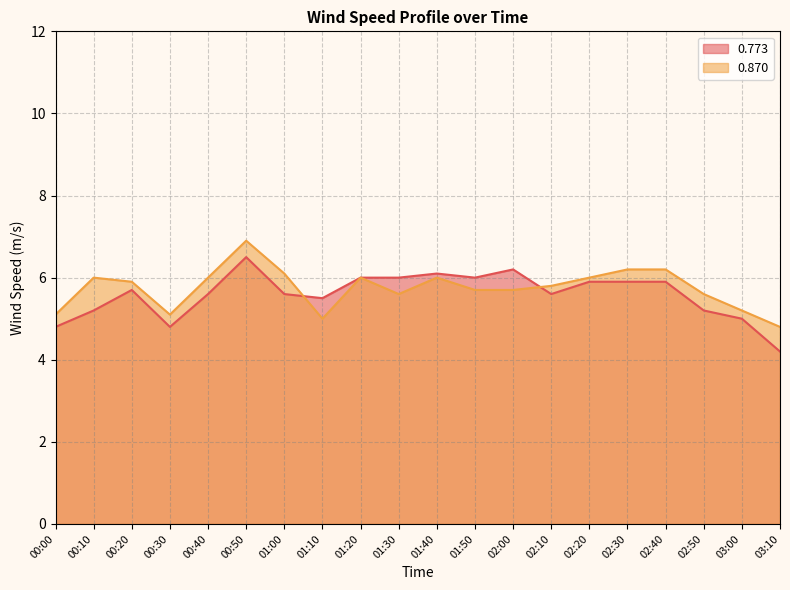

Where do 0.773 and 0.870 first cross each other?

01:00 and 01:10